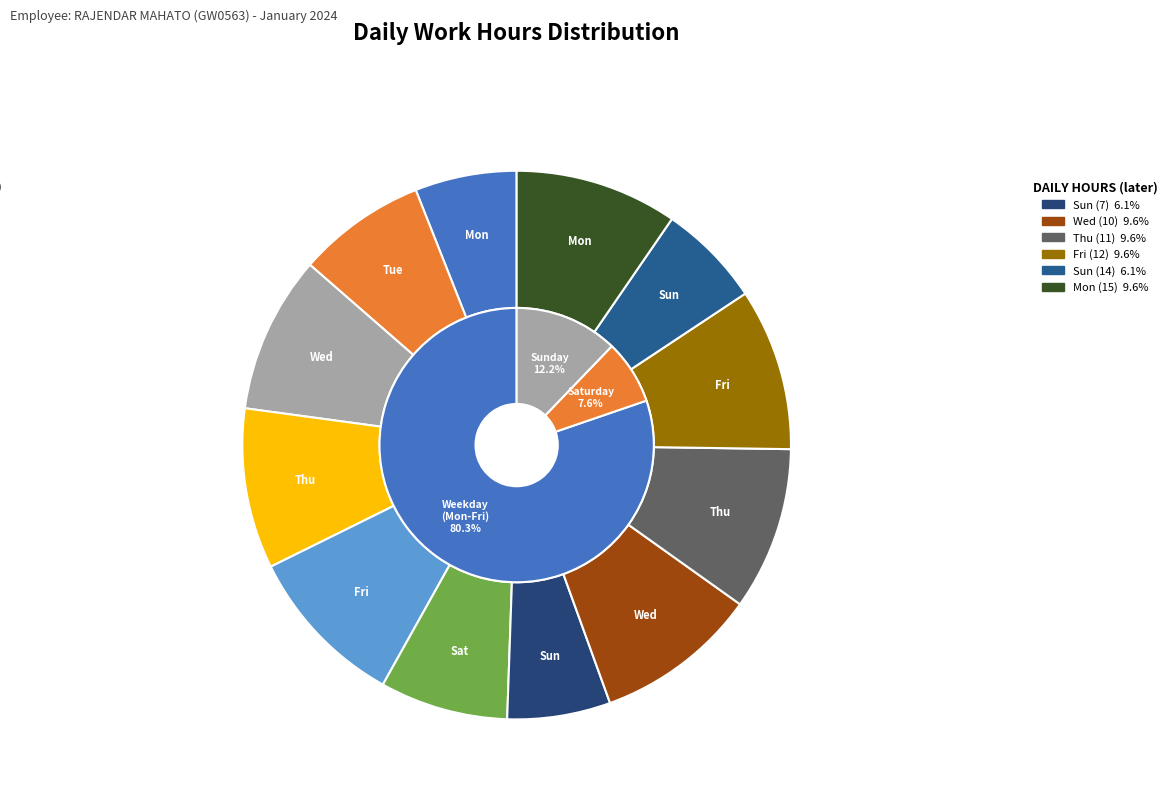

The Mon (15) slice represents 23% of the pie. True or false?

False